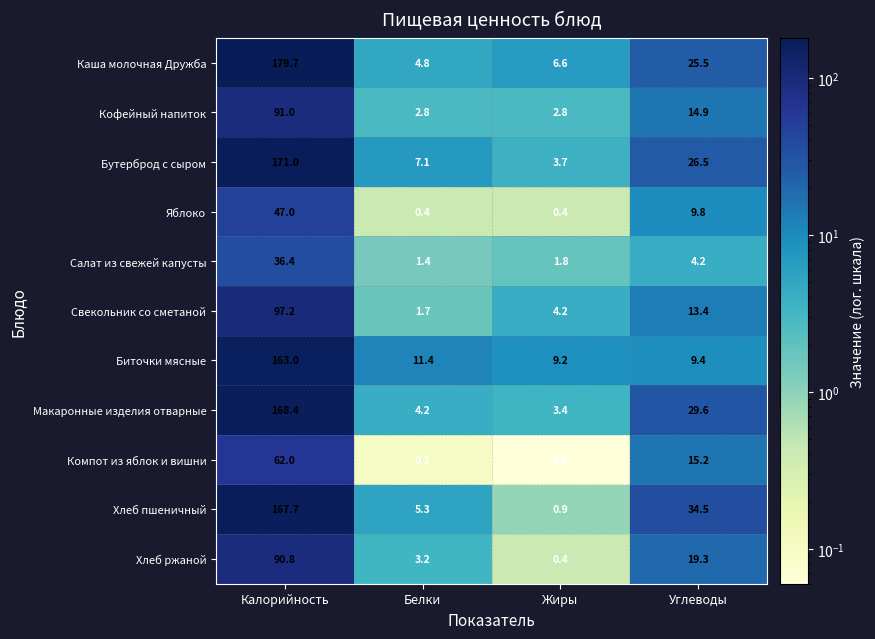

List the series in order of their peak value, highest first.

Каша молочная Дружба, Бутерброд с сыром, Макаронные изделия отварные, Хлеб пшеничный, Биточки мясные, Свекольник со сметаной, Кофейный напиток, Хлеб ржаной, Компот из яблок и вишни, Яблоко, Салат из свежей капусты